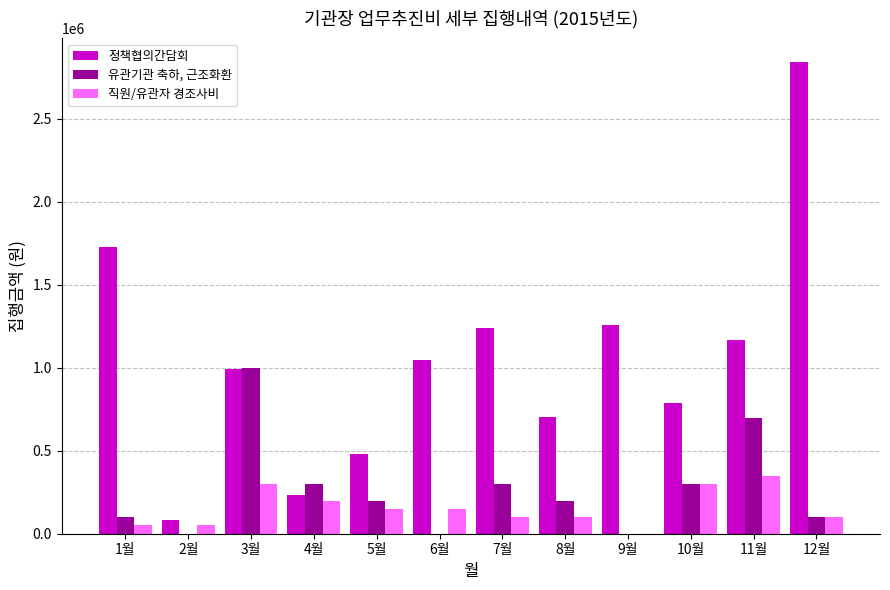

Reading left to right, transcribe all the data shown in this chart.

정책협의간담회: 1726000	80000	994000	236000	478300	1045500	1241000	704100	1255000	790500	1165000	2842700
유관기관 축하, 근조화환: 100000	0	1000000	300000	200000	0	300000	200000	0	300000	700000	100000
직원/유관자 경조사비: 50000	50000	300000	200000	150000	150000	100000	100000	0	300000	350000	100000